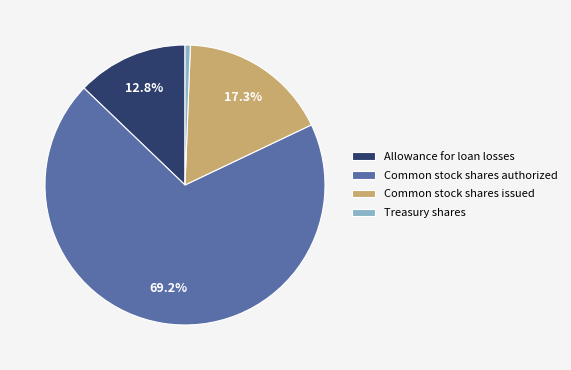

Rank the categories by value from lowest to highest.

Treasury shares, Allowance for loan losses, Common stock shares issued, Common stock shares authorized